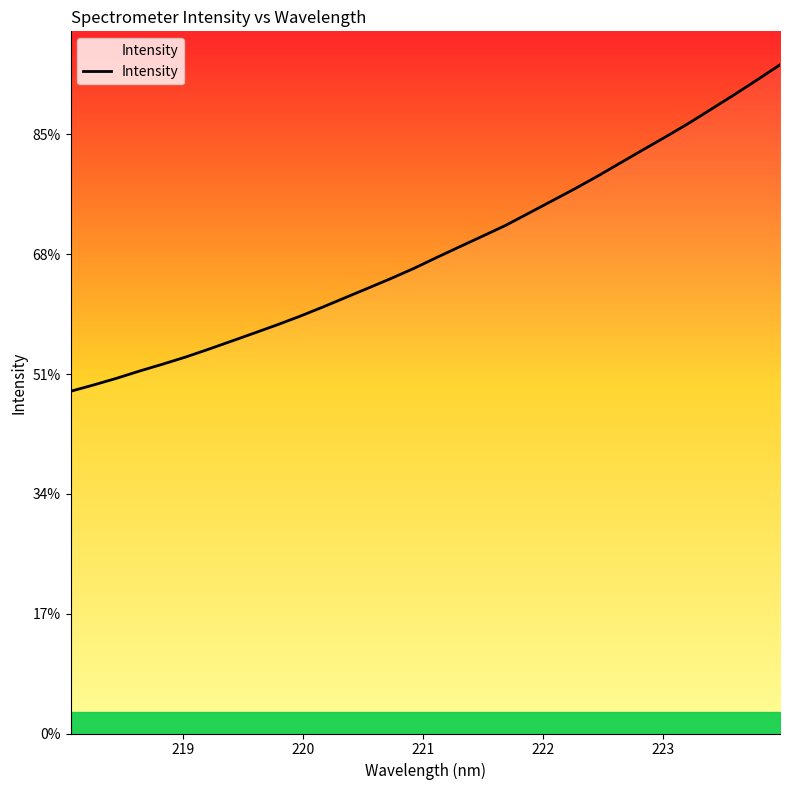

Does the chart display data point markers on the line(s)?

No